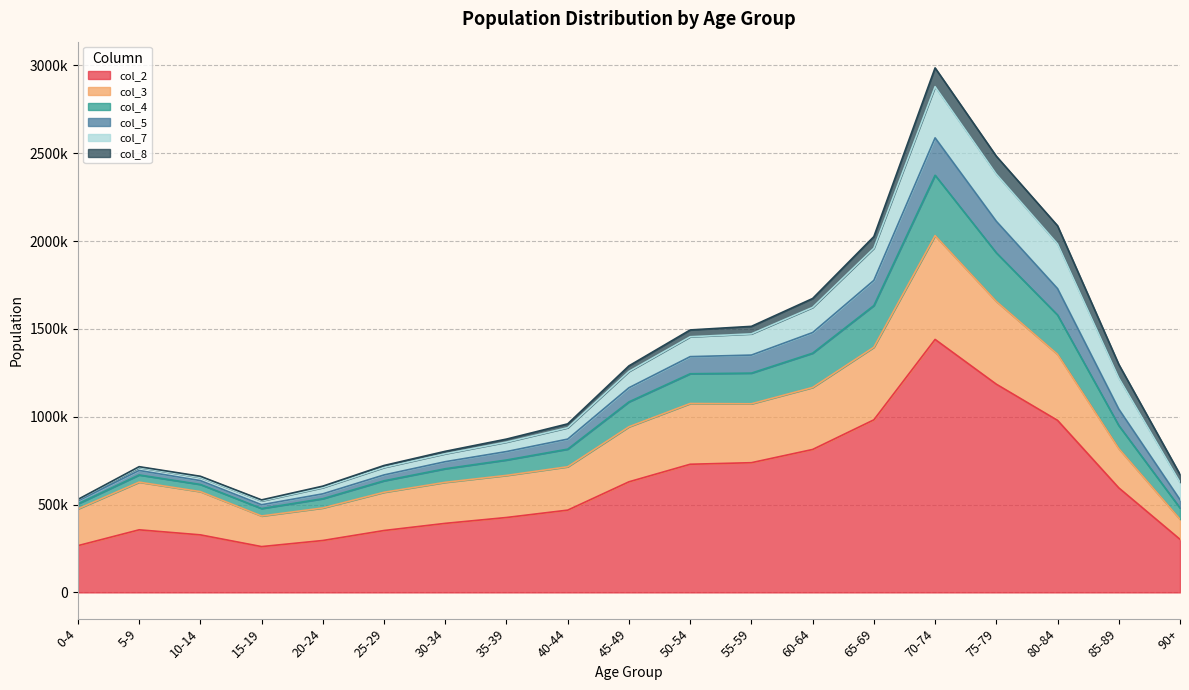

True or false: col_2 has a value of 308398 at 85-89.

False